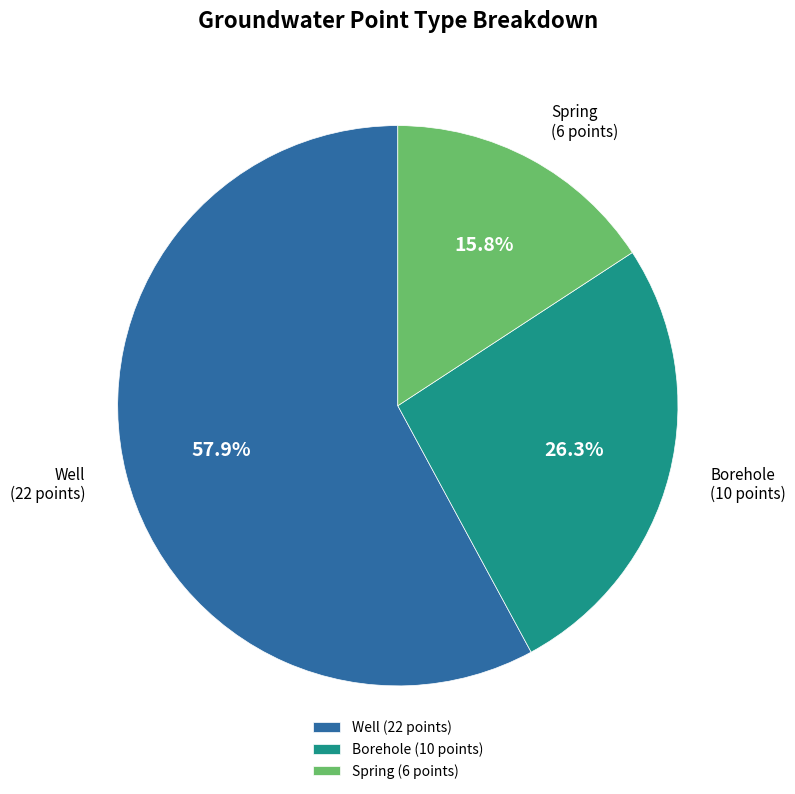

Combined, what portion of the pie is Borehole and Well?

84.2%